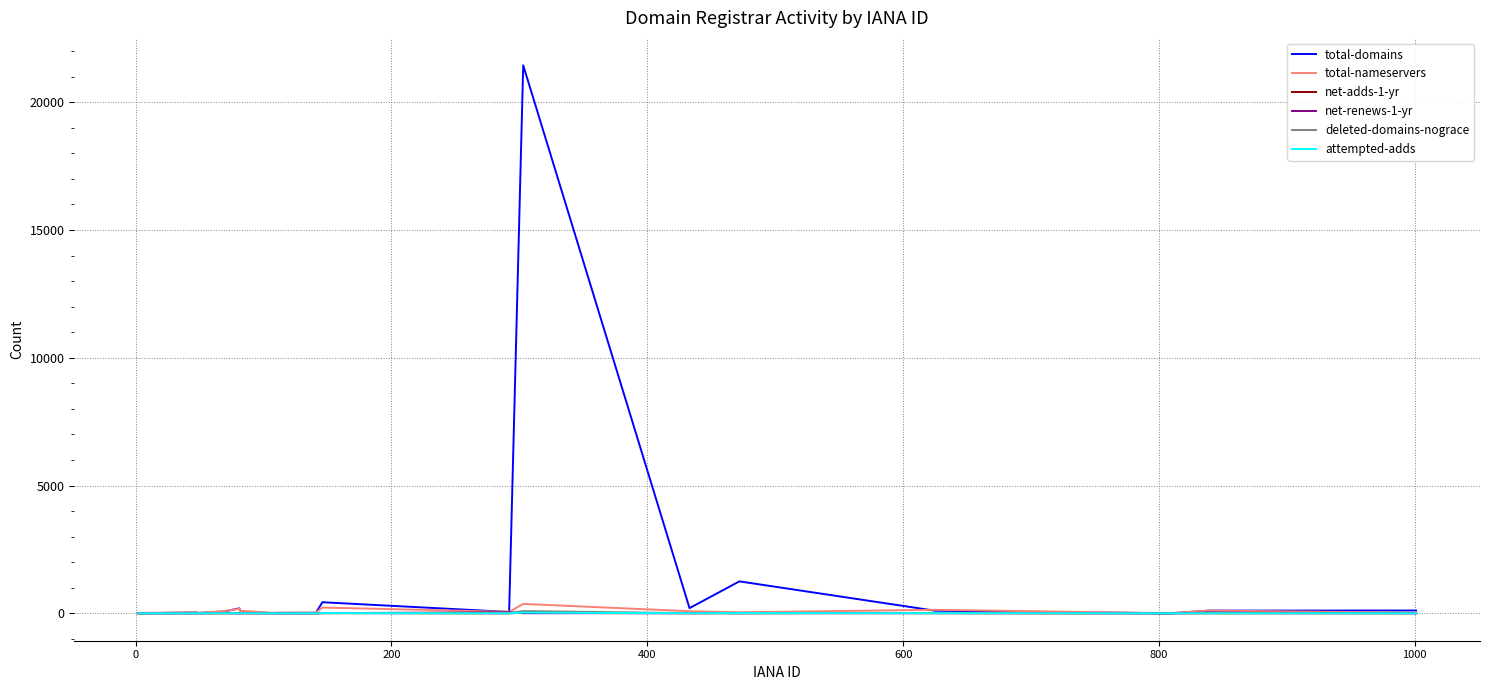

Which series has the largest total across all categories?

total-domains